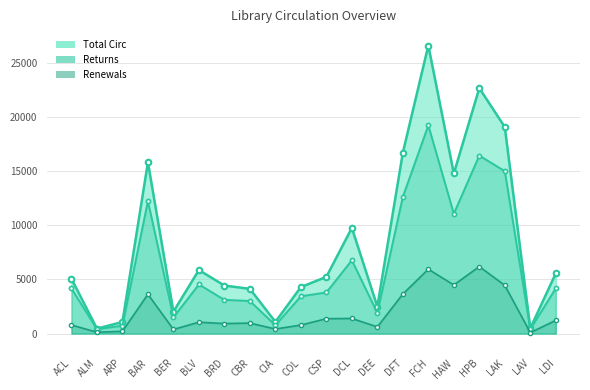

What is the total value across all series at ARP?

2016